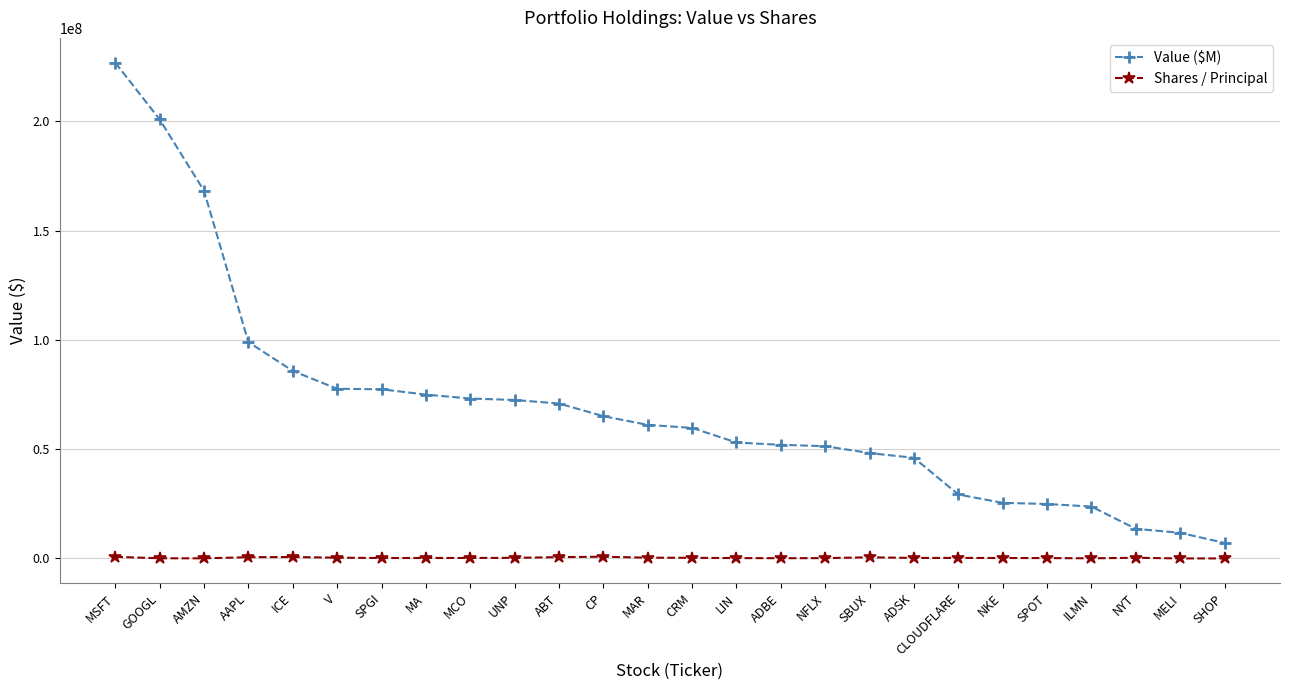

Rank the series by their average value, from lowest to highest.

Shares / Principal, Value ($M)